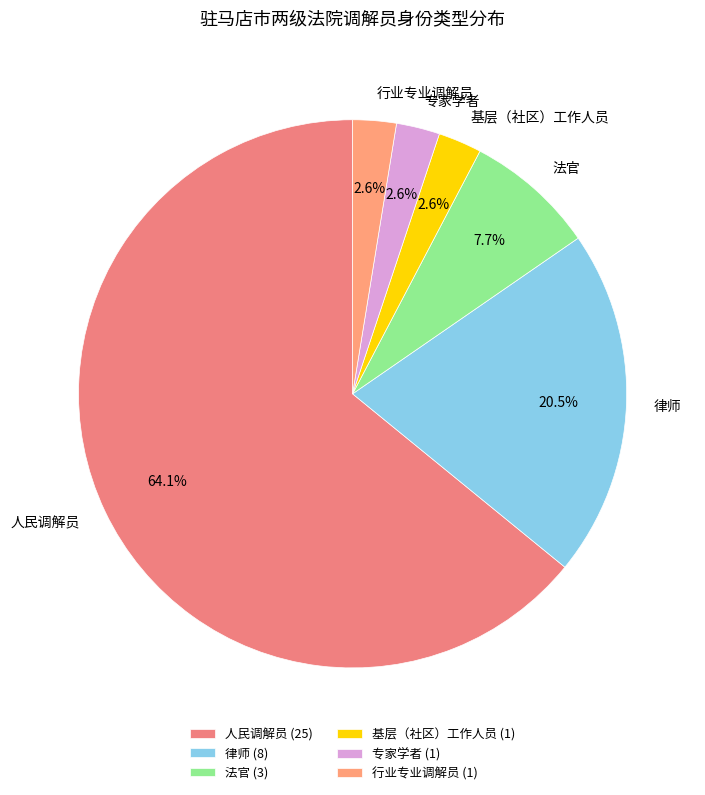

Approximately how many times larger is the value at 行业专业调解员 compared to 法官?

0.3